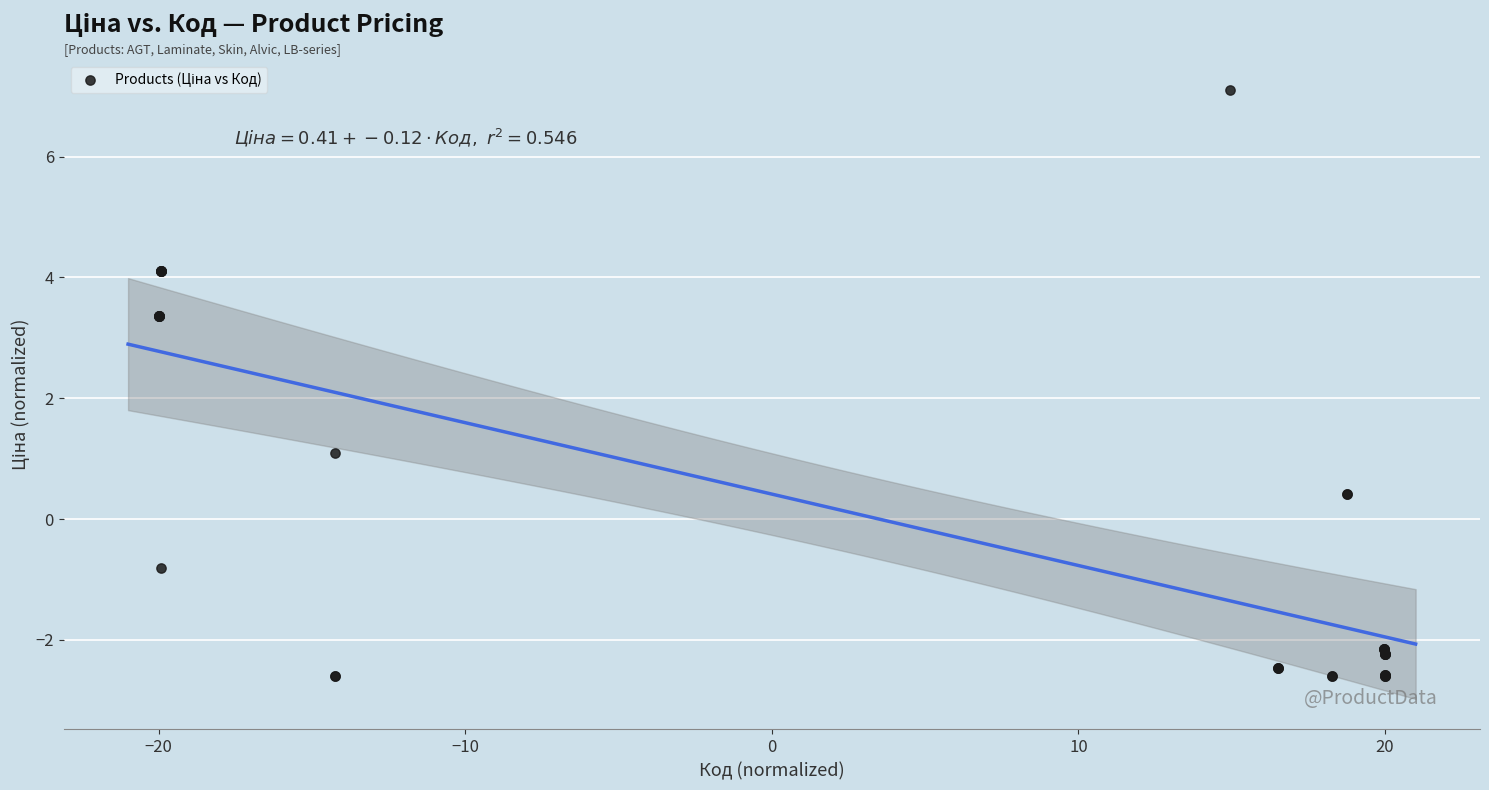

What Y value in the scatter plot is closest to 2?

1.1